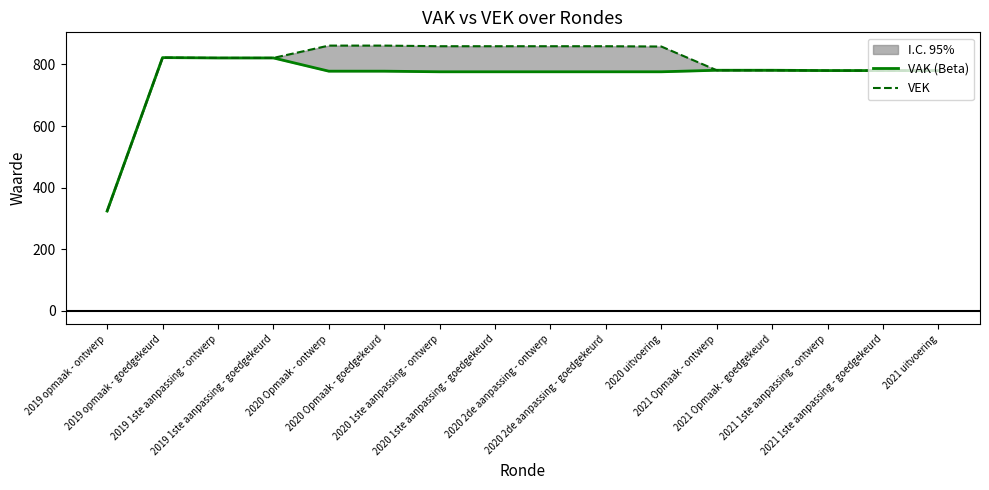

What is the label of the 6th point from the right?

2020 uitvoering